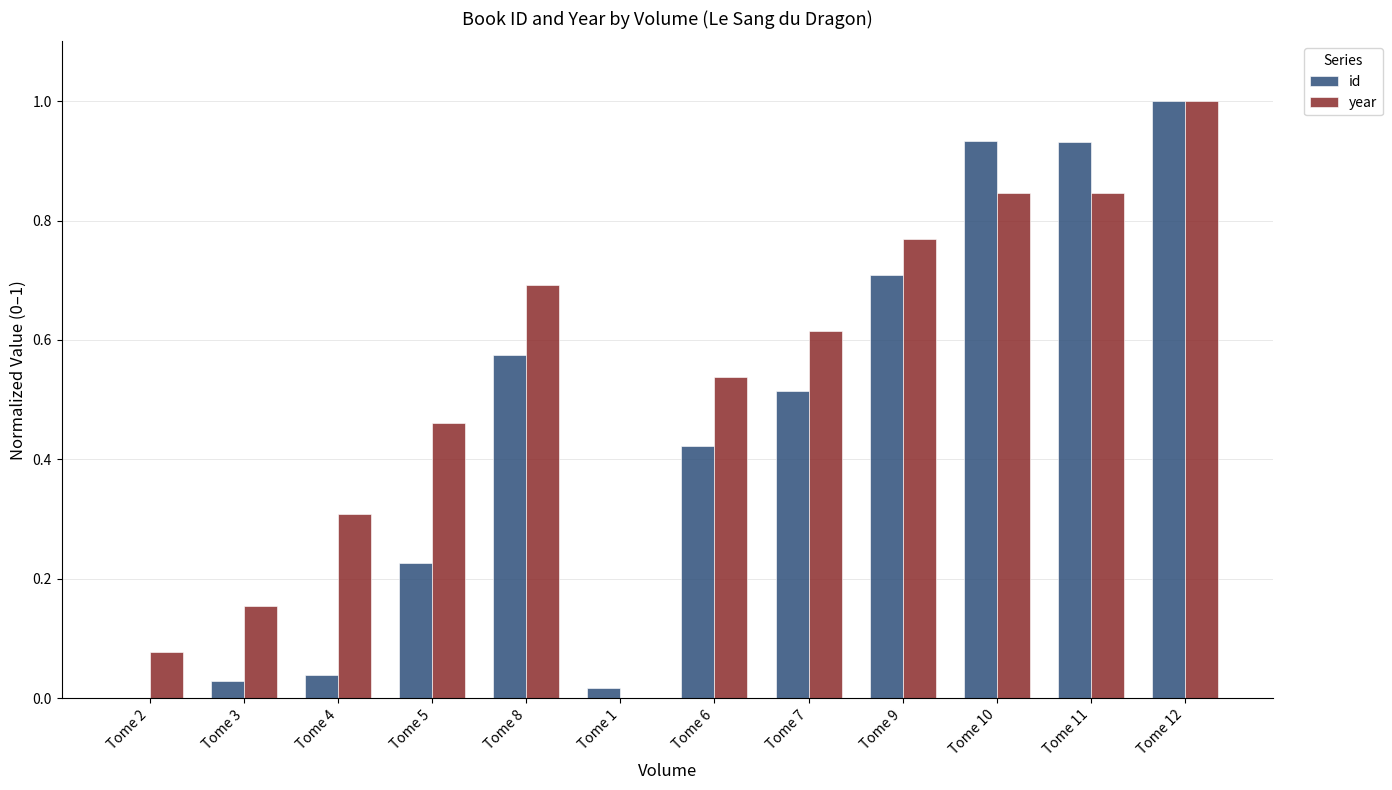

At which category is the sum across all series the highest?

Tome 12